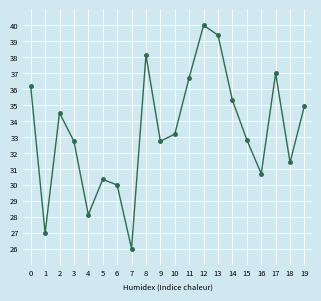

What is the smallest value displayed?

26.0